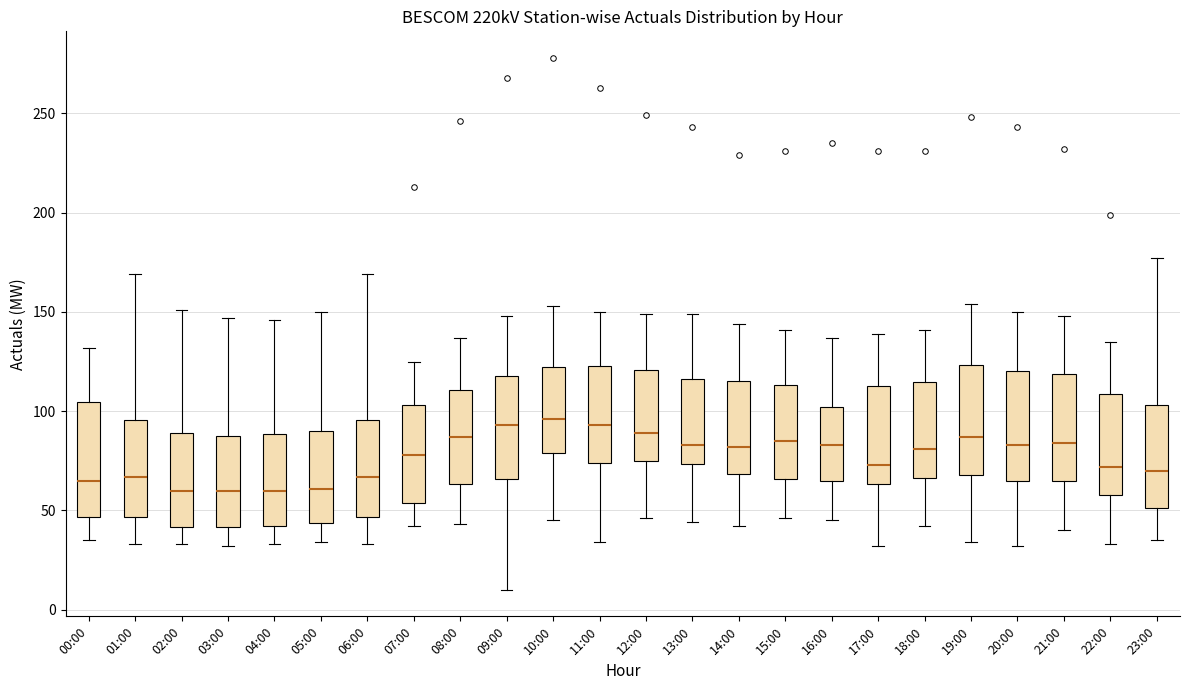

Where does the lower whisker of the box for 10:00 end on the y-axis? The values are not printed on the chart, so give them approximately, as read against the axis.

45